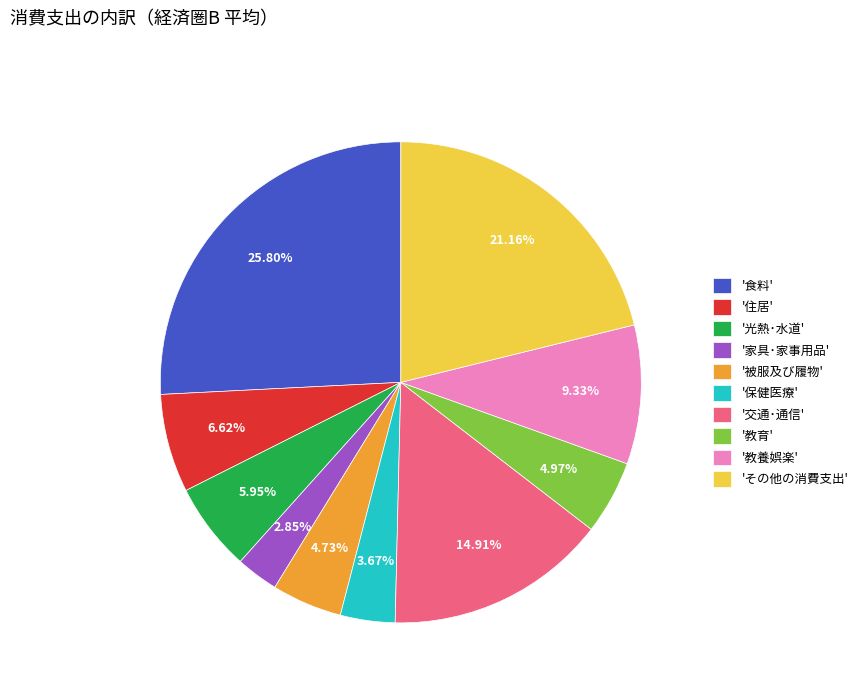

Is the sum of '被服及び履物' and '教育' greater than half?

No